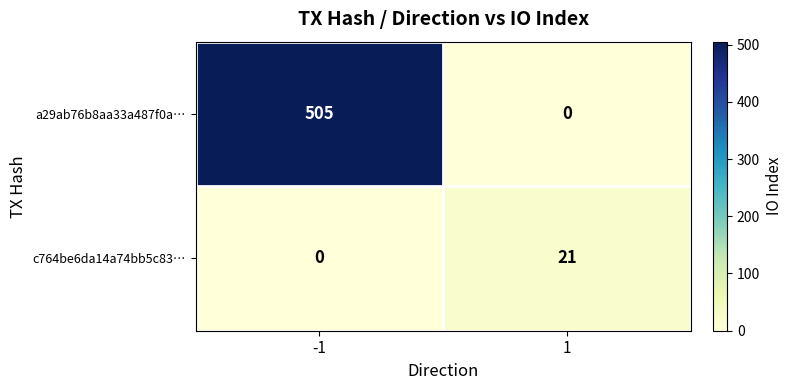

What is the difference between the c764be6da14a74bb5c83… values at -1 and 1?

21